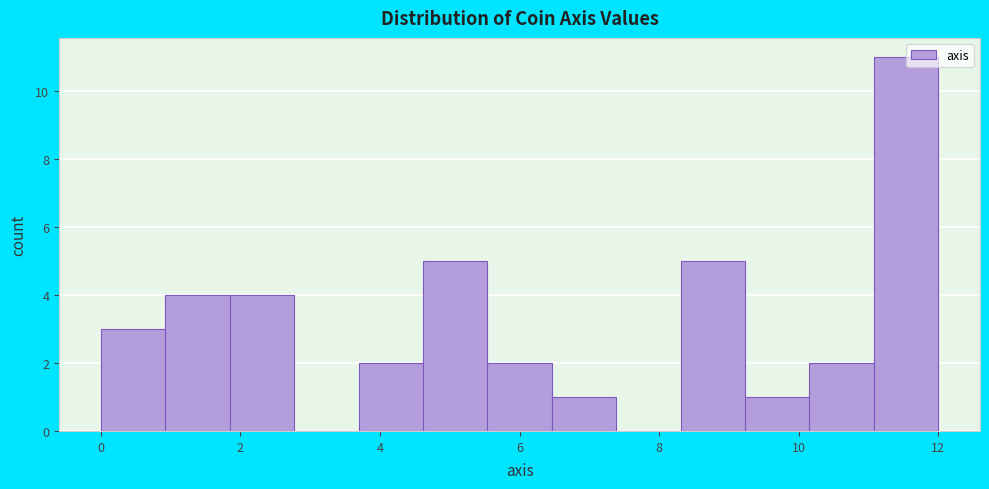

Reading left to right, list every bar in this chart as the range it spans on the x-axis followed by its height. Neither the bar edges nor the heights are printed on the chart, so give them approximately, as read against the axes.

0.0 to 1.0: 3
1.0 to 1.8: 4
1.8 to 2.8: 4
2.8 to 3.6: 0
3.6 to 4.6: 2
4.6 to 5.6: 5
5.6 to 6.4: 2
6.4 to 7.4: 1
7.4 to 8.4: 0
8.4 to 9.2: 5
9.2 to 10.2: 1
10.2 to 11.0: 2
11.0 to 12.0: 11